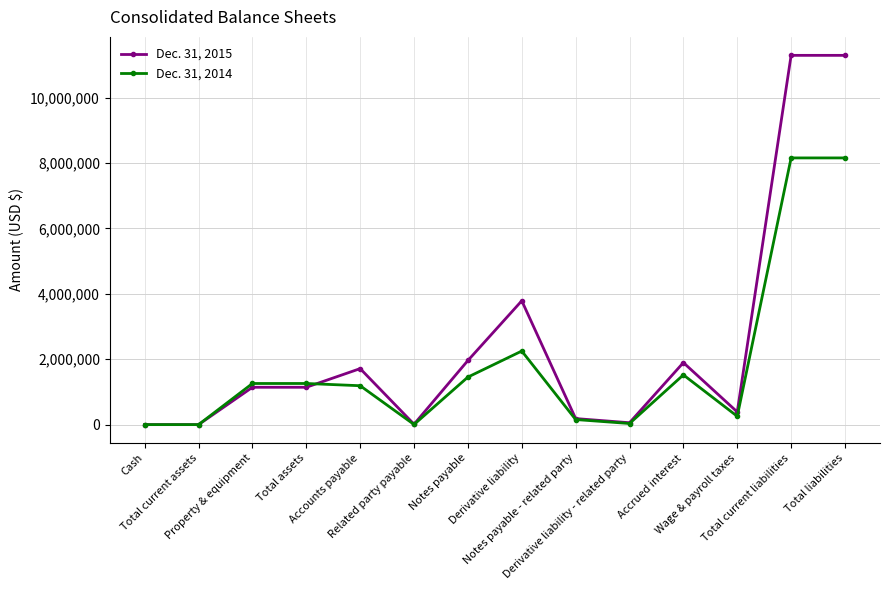

What is the label of the 14th point from the right?

Cash